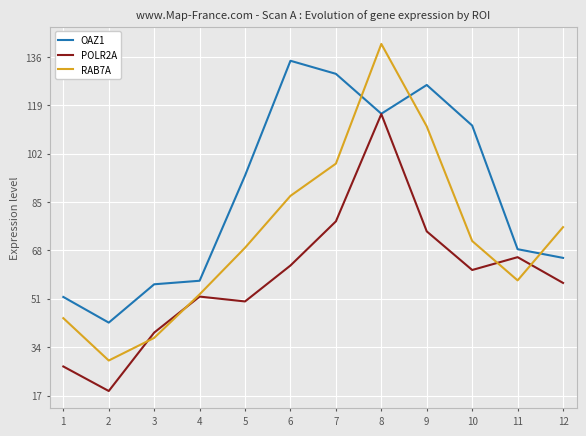

How many times do OAZ1 and RAB7A cross each other?

3